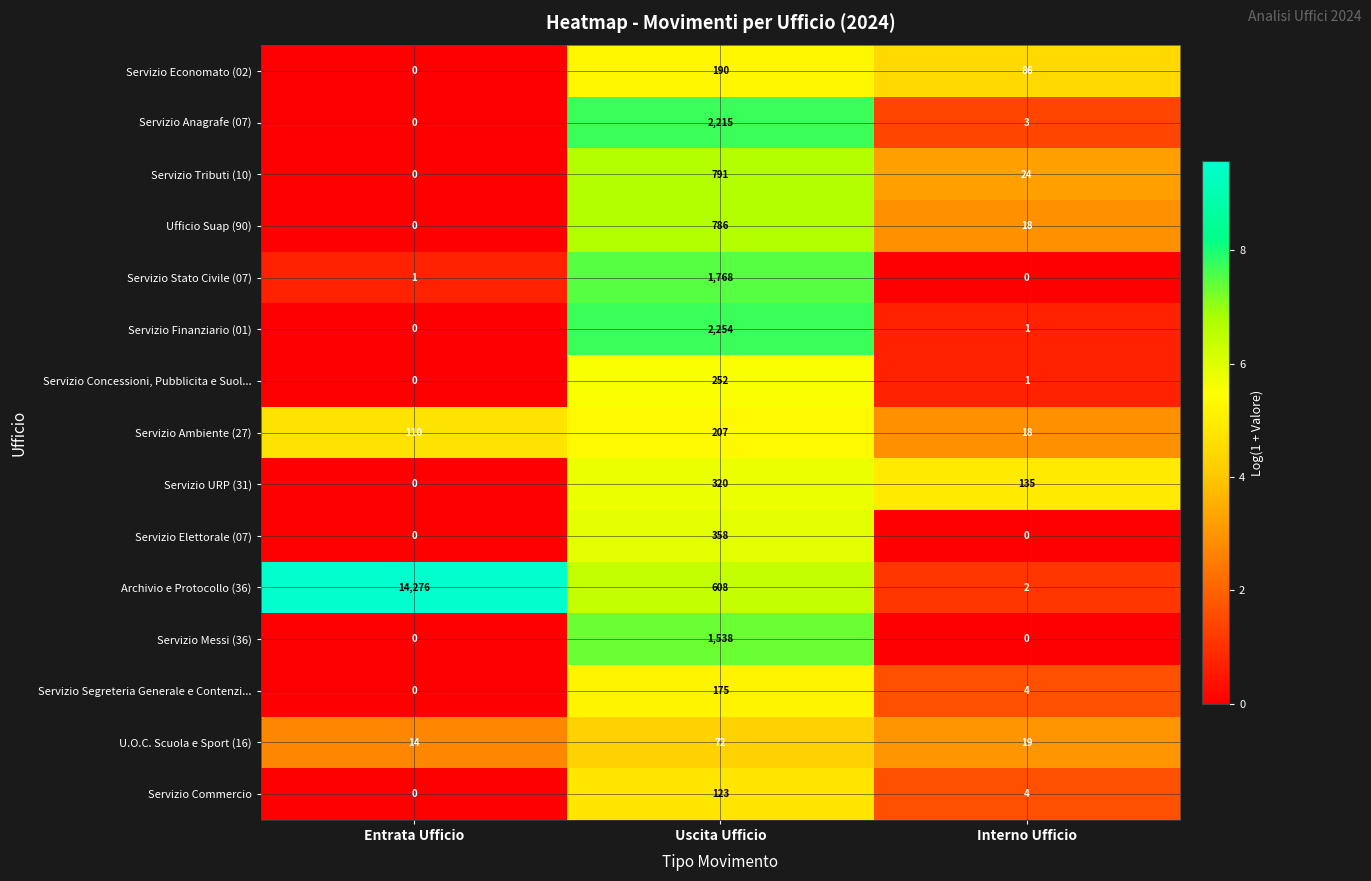

Count the Servizio URP (31) values in the range 0 to 320.

3